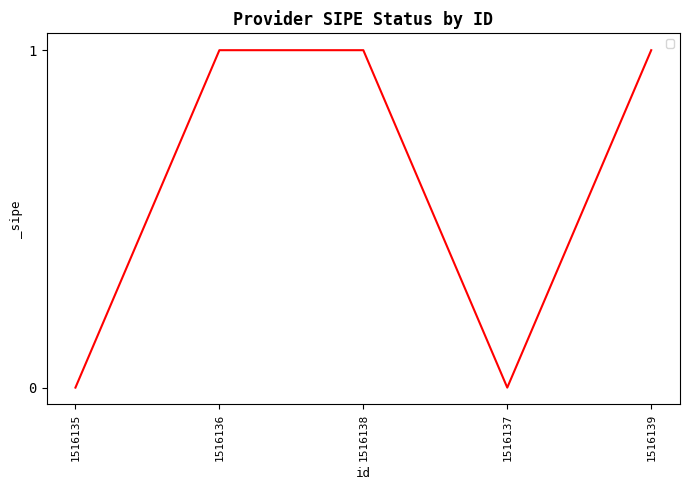

The chart shows a value of 1 at 1516136. True or false?

True